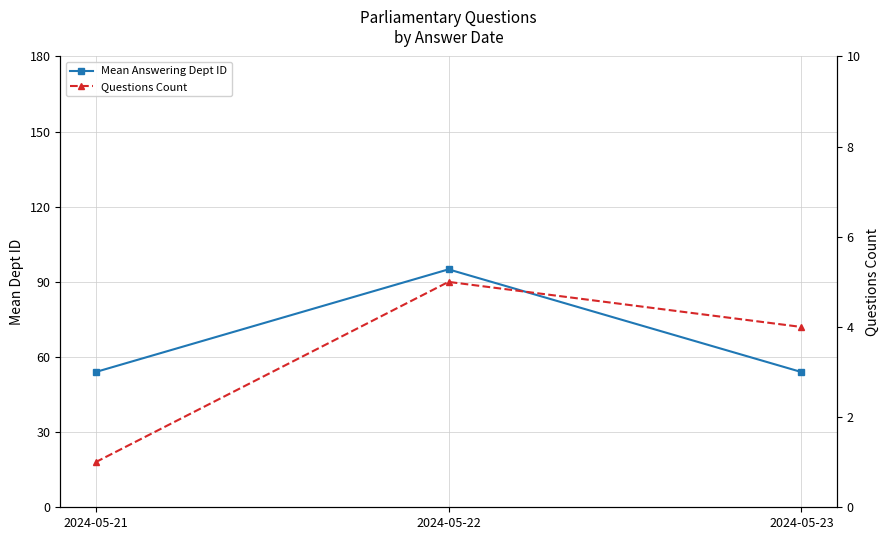

Count the number of categories in the chart.

3